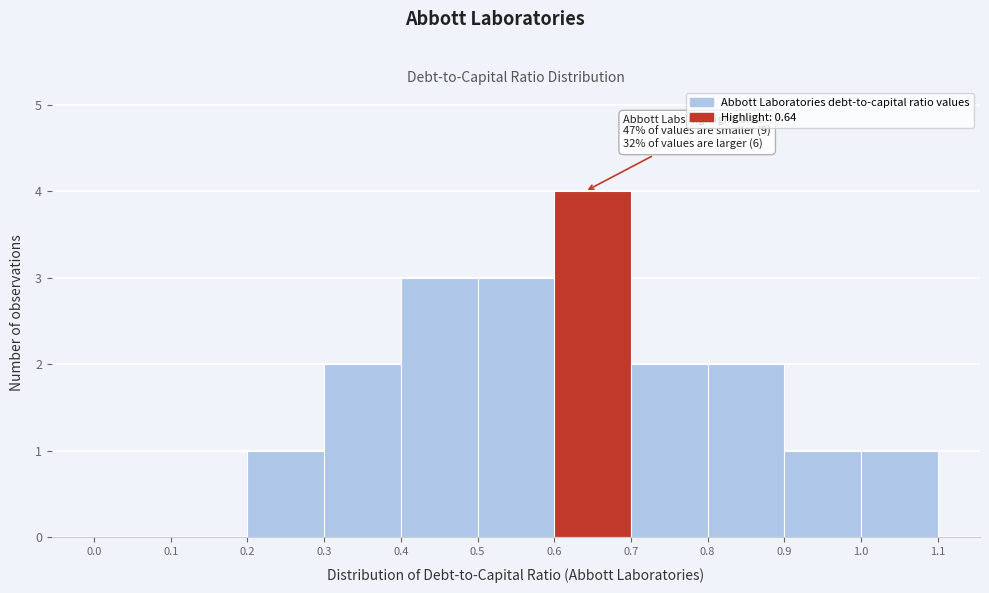

Over which range of the x-axis is the bar tallest?

0.6 to 0.7